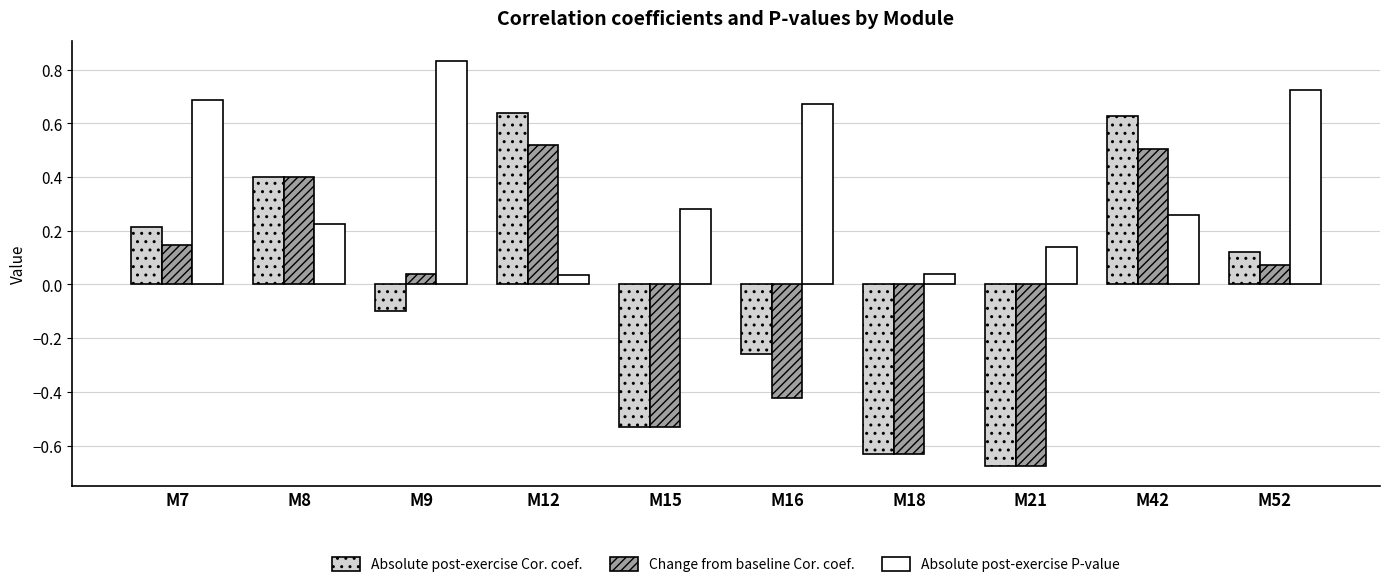

How many negative values does the Change from baseline Cor. coef. series have?

4